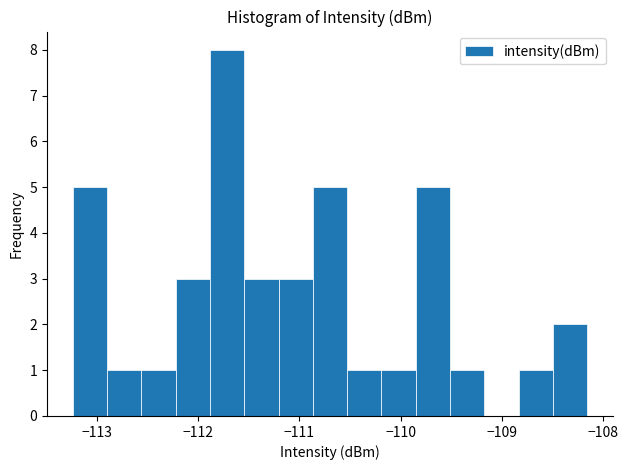

Around what value on the x-axis is the tallest bar? Give the approximate position of its centre, as read against the axis.

-111.7